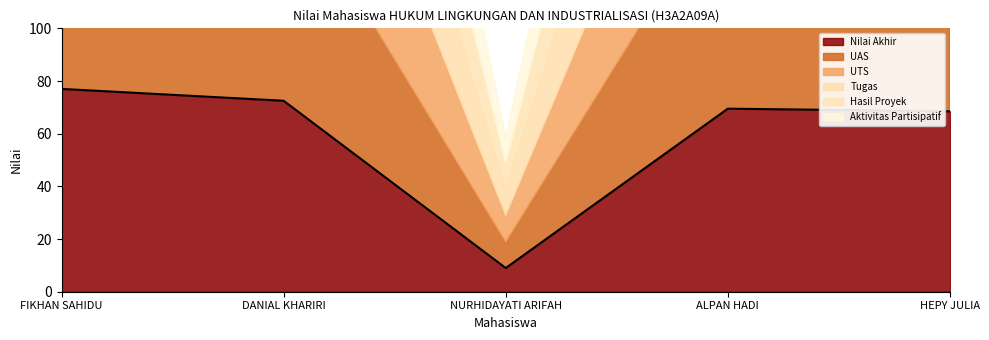

What is the total value across all series at HEPY JULIA?

443.5